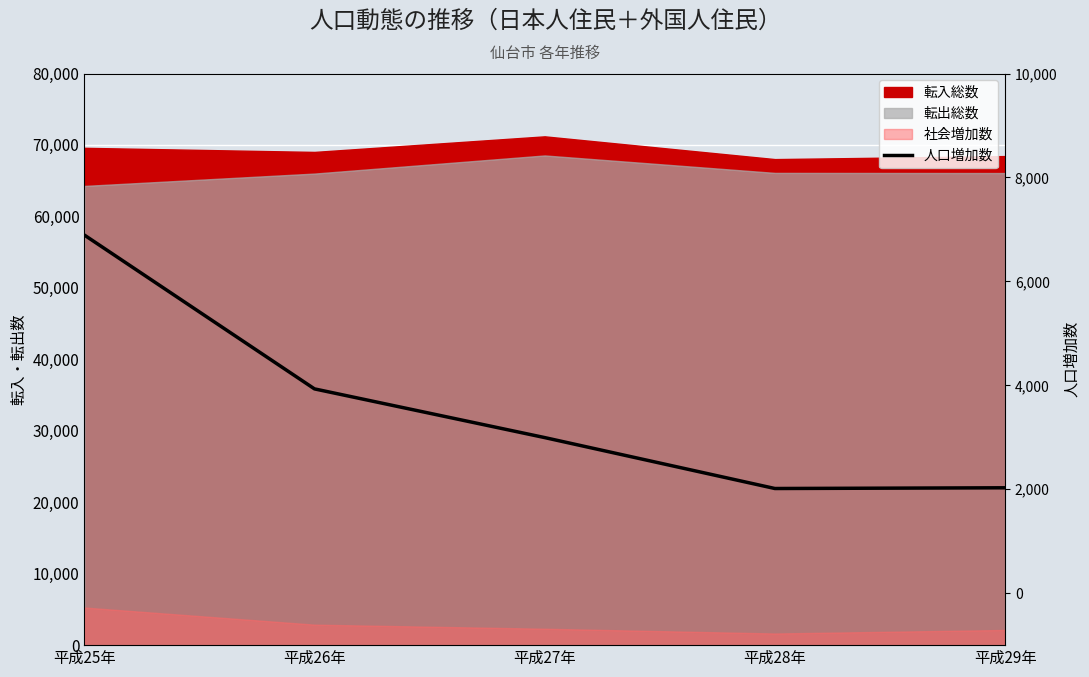

Between 平成29年 and 平成25年, which is larger?

平成25年